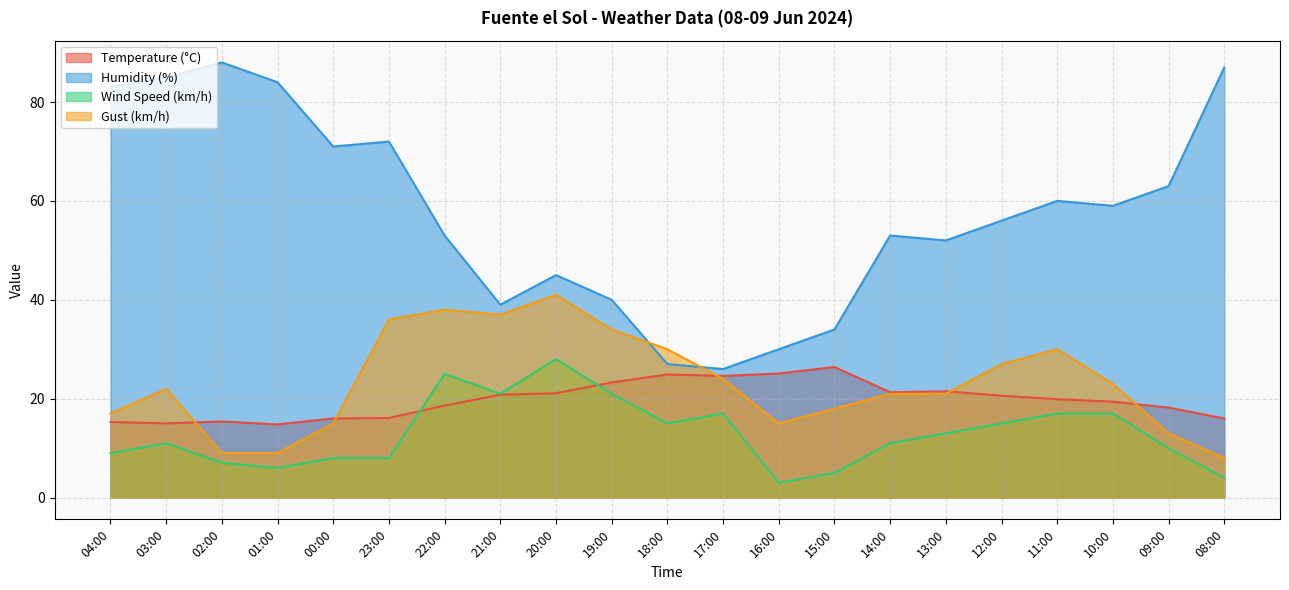

True or false: Gust (km/h) and Wind Speed (km/h) intersect in this chart.

False